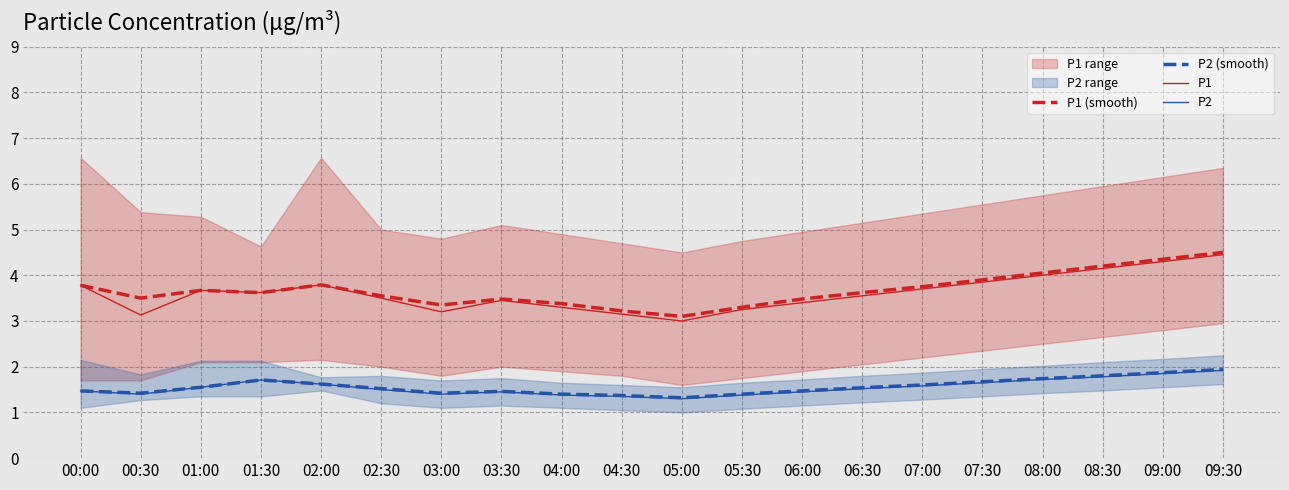

Where is P1 (smooth) nearest to the value 3?

05:00